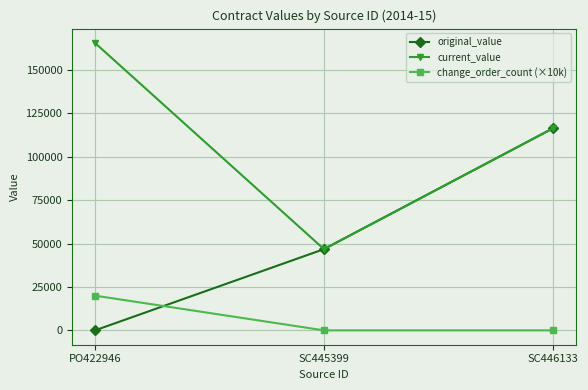

What is the sum of all current_value values?

328807.5